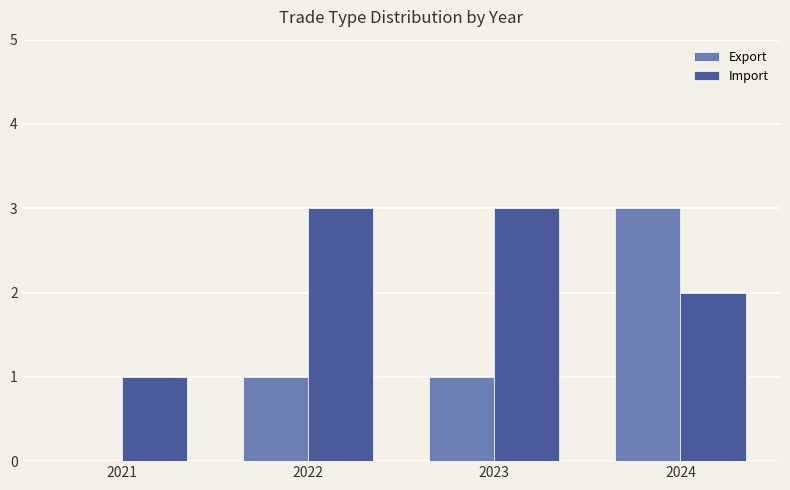

Which series has the largest total across all categories?

Import